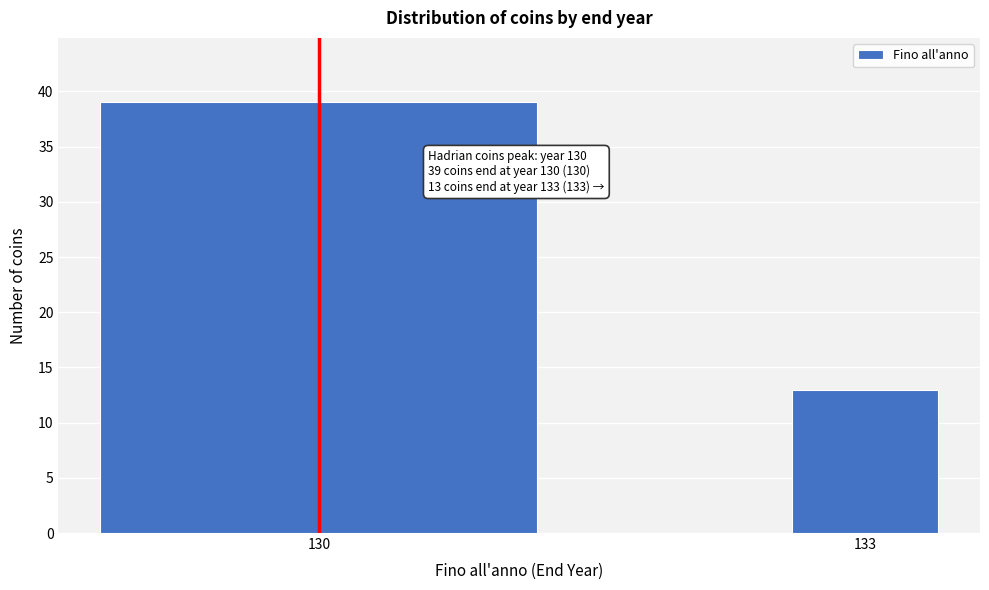

Reading left to right, transcribe all the data shown in this chart.

39	13